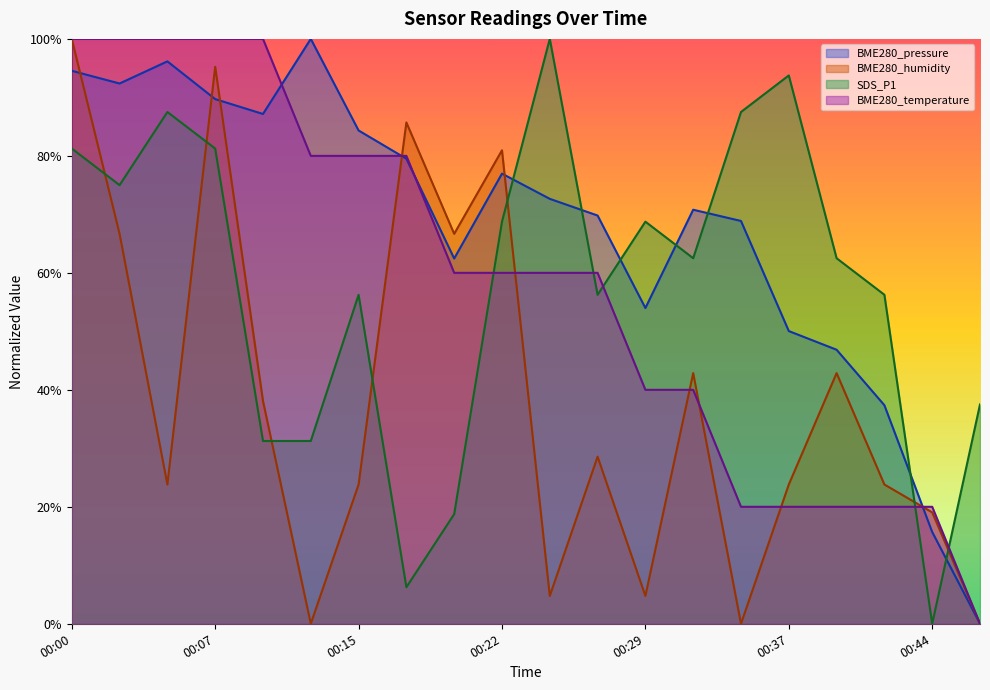

What is the difference between the maximum and minimum values in the BME280_pressure series?

1.0